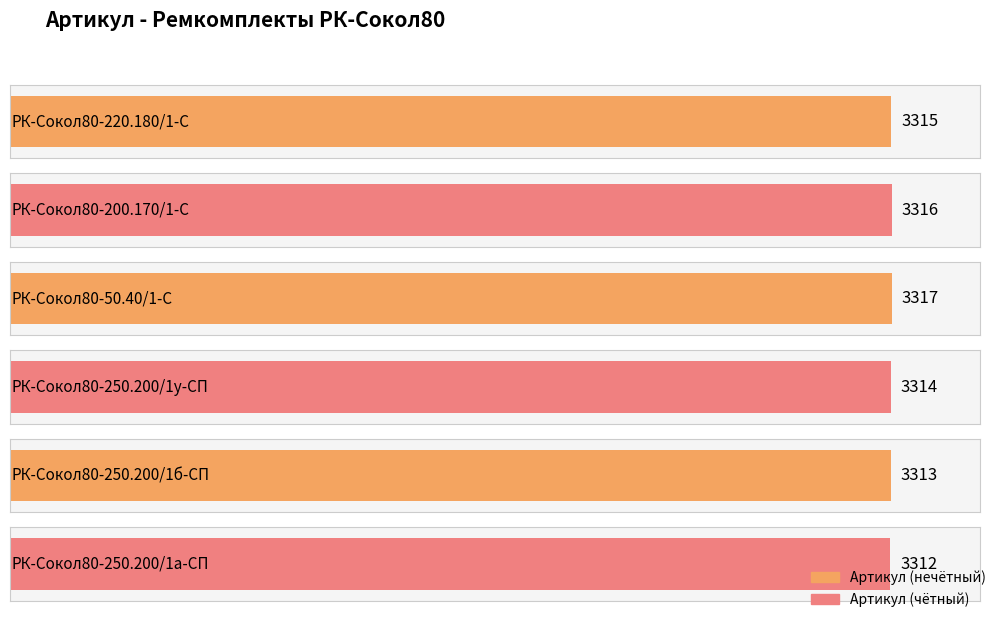

Reading left to right, extract all data points from this chart.

РК-Сокол80-220.180/1-С=3315	РК-Сокол80-200.170/1-С=3316	РК-Сокол80-50.40/1-С=3317	РК-Сокол80-250.200/1у-СП=3314	РК-Сокол80-250.200/1б-СП=3313	РК-Сокол80-250.200/1а-СП=3312